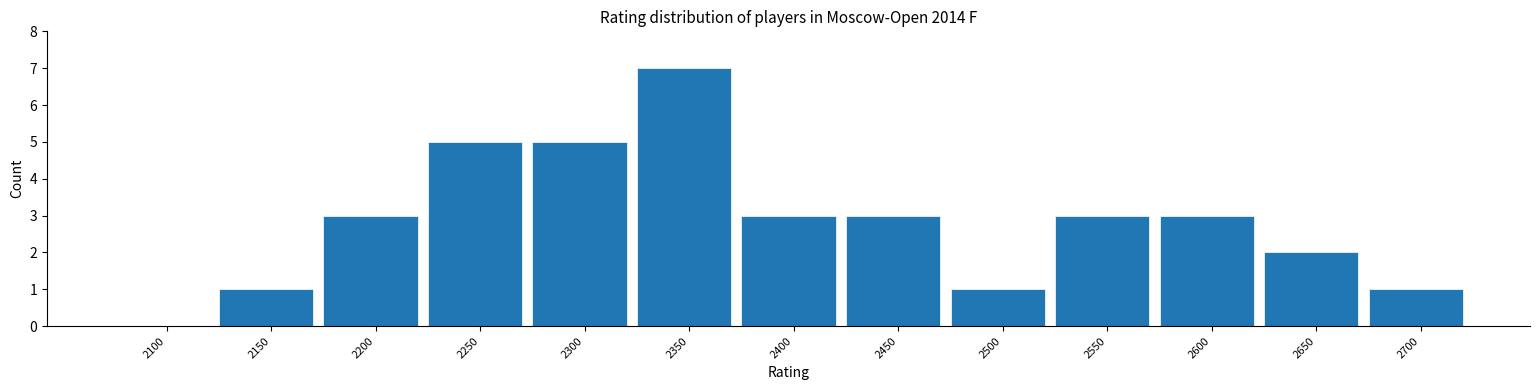

Reading right to left, list all the values displayed in this chart.

2700=1	2650=2	2600=3	2550=3	2500=1	2450=3	2400=3	2350=7	2300=5	2250=5	2200=3	2150=1	2100=0